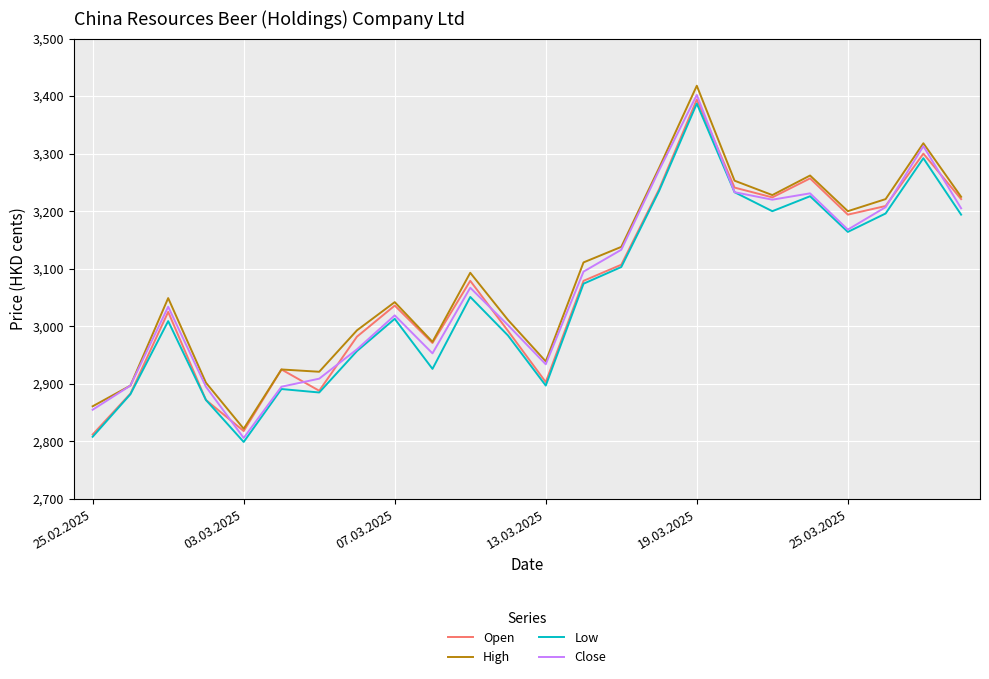

What is the highest value of the Open series?

3394